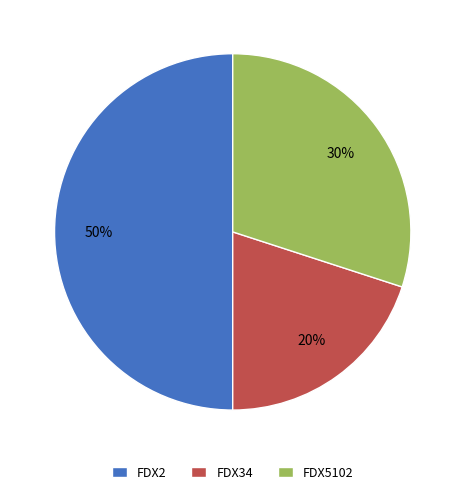

Is FDX5102 the majority of the pie?

No